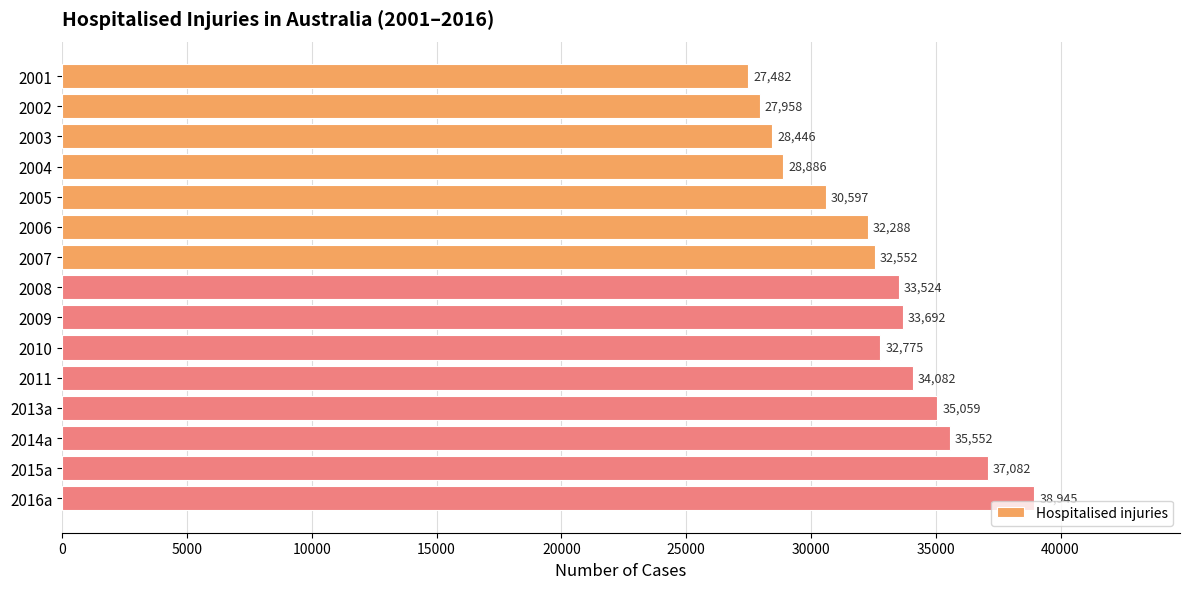

Reading top to bottom, list all the values displayed in this chart.

2001=27482	2002=27958	2003=28446	2004=28886	2005=30597	2006=32288	2007=32552	2008=33524	2009=33692	2010=32775	2011=34082	2013a=35059	2014a=35552	2015a=37082	2016a=38945